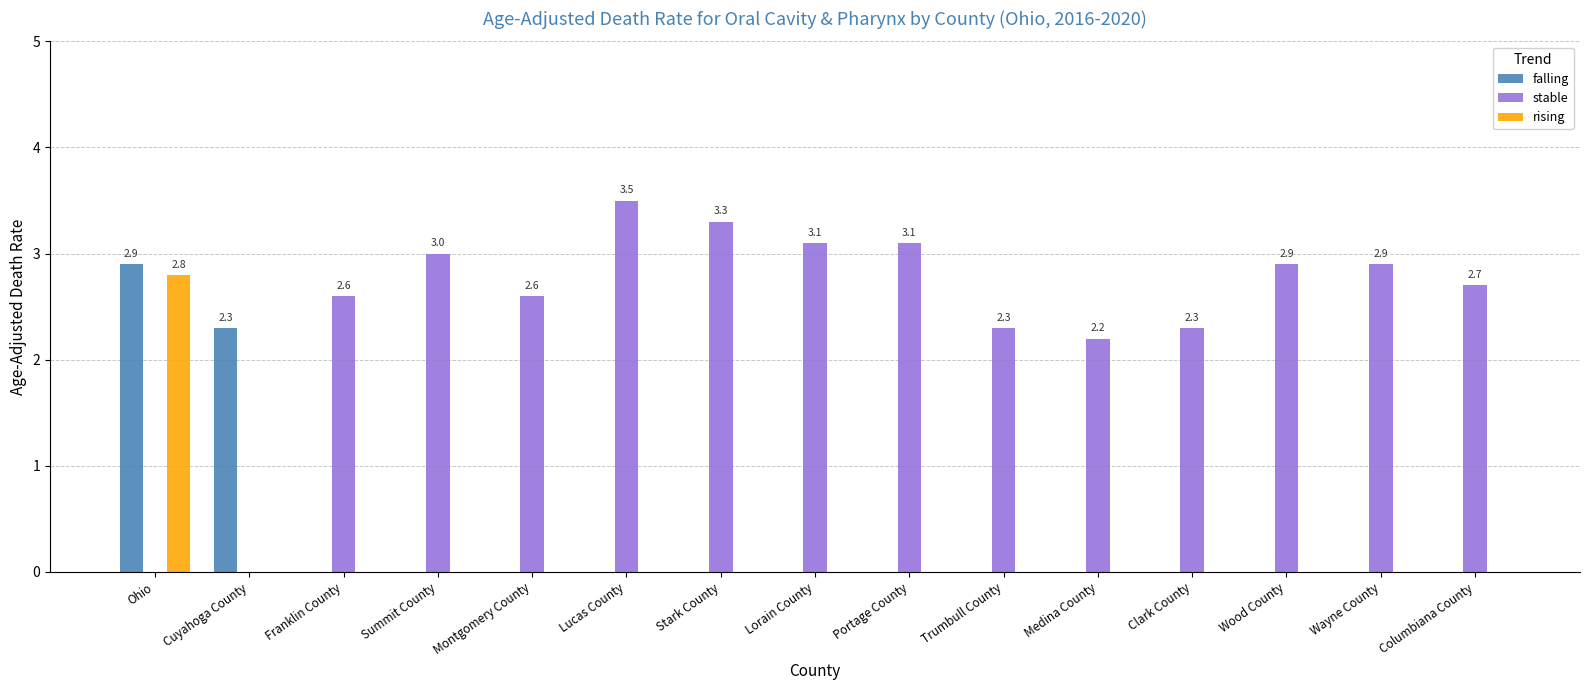

At which label does rising reach its peak?

Ohio